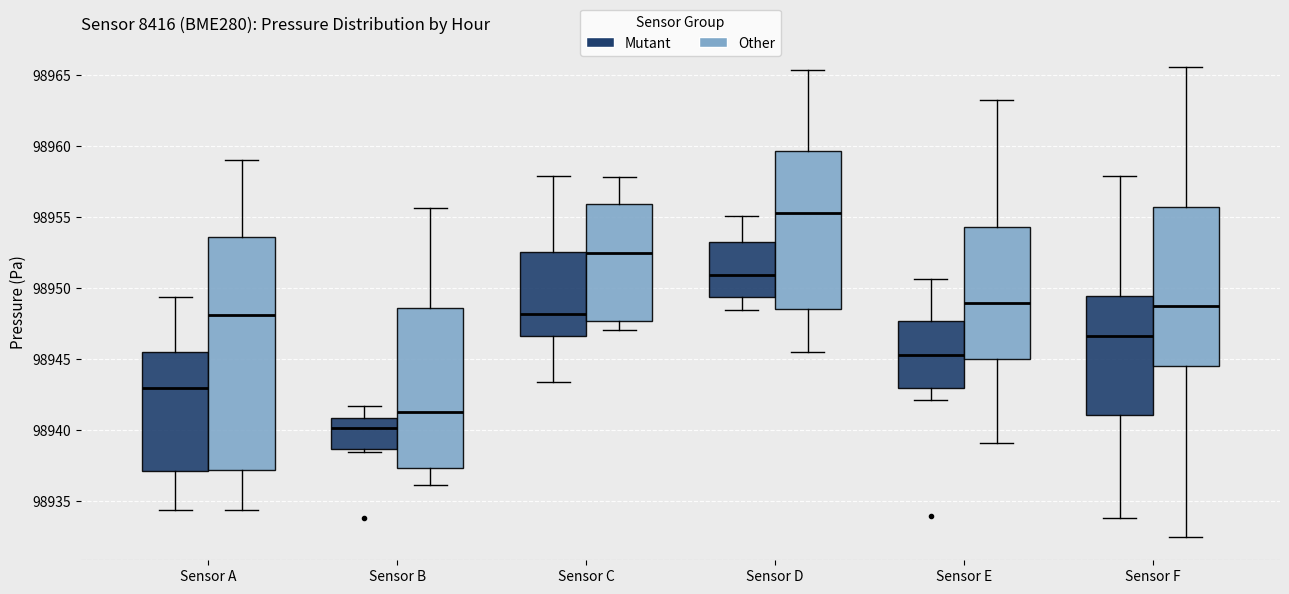

Which box's median line is the lowest?

Sensor B (Mutant)